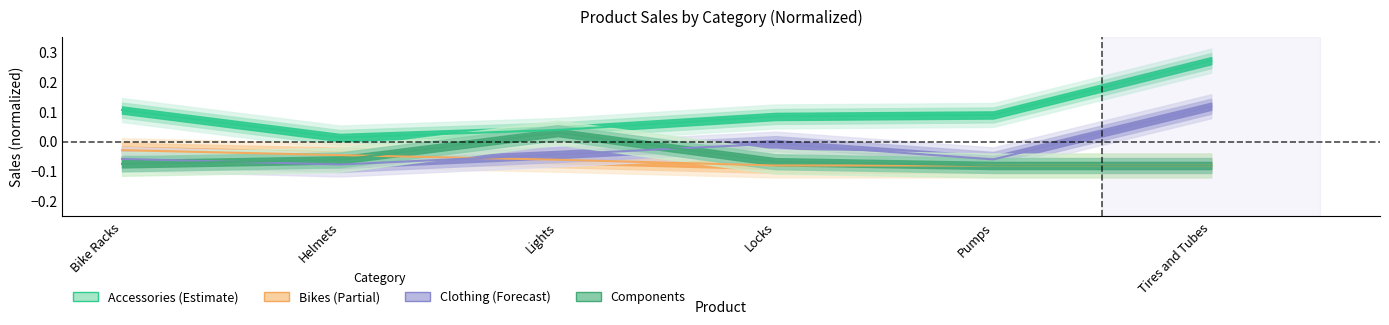

Which category has the highest value across all series?

Tires and Tubes